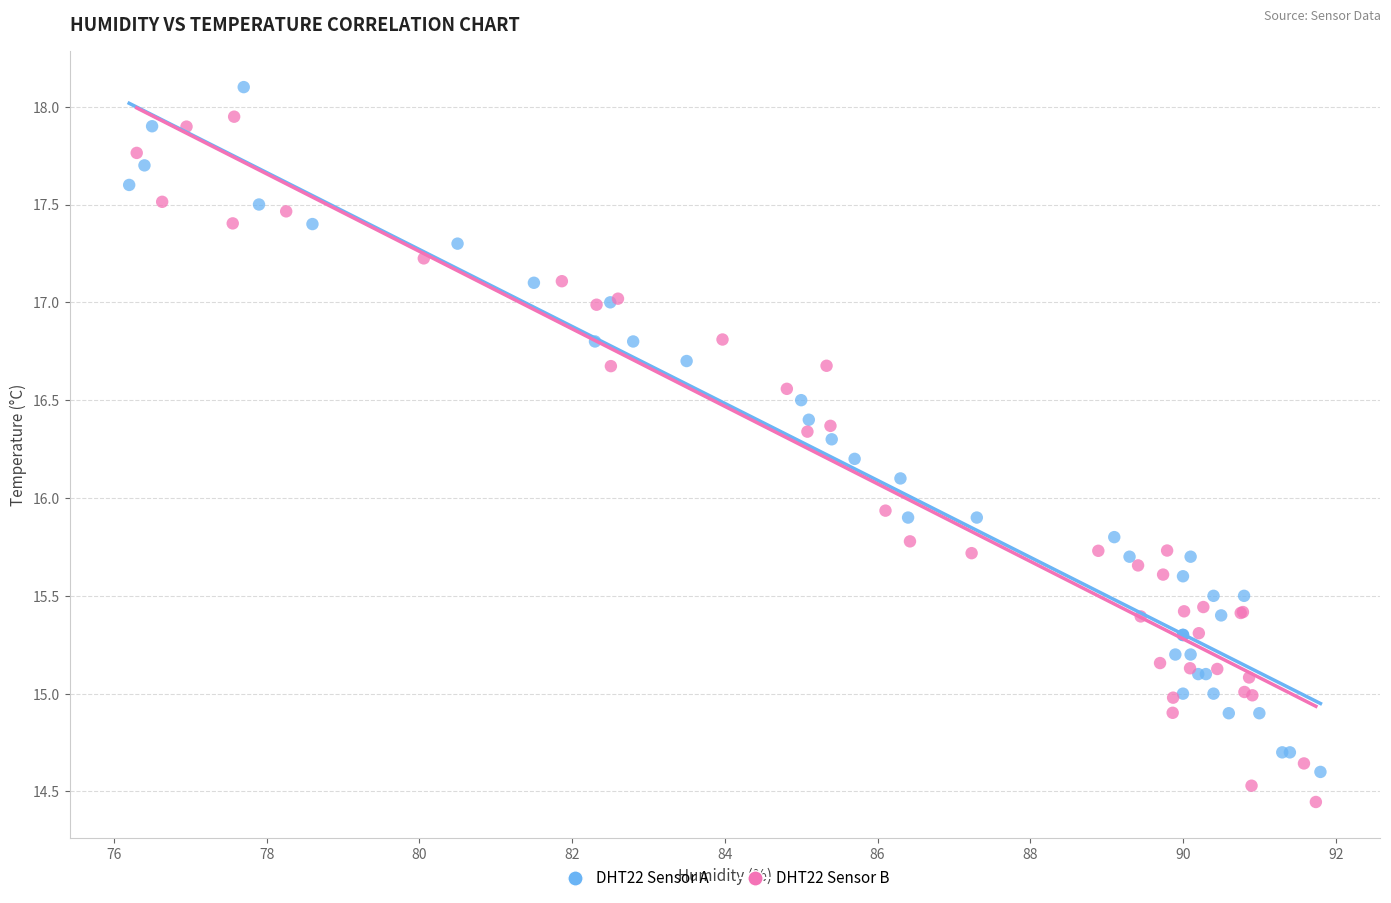

Which series has the widest spread of Y values?

DHT22 Sensor B